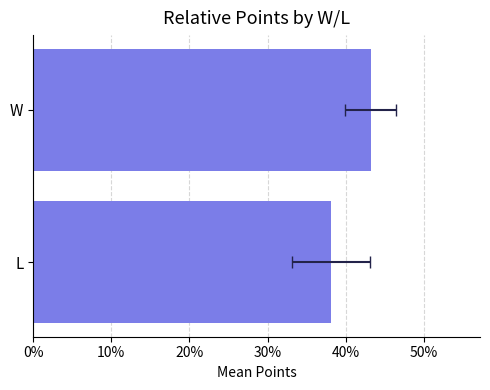

What is the average value?

40.7